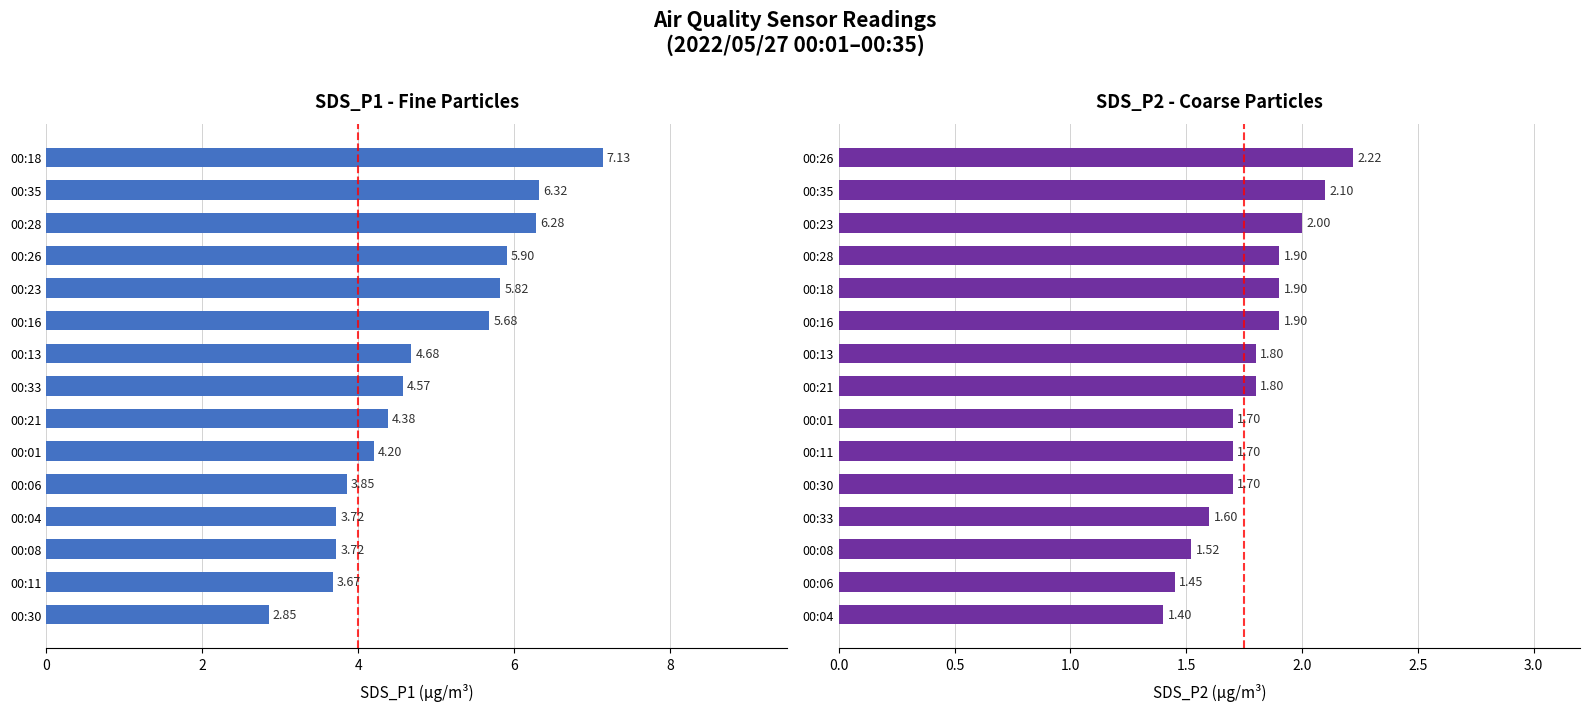

The SDS_P2 series shows 0.5 at 00:04. True or false?

False